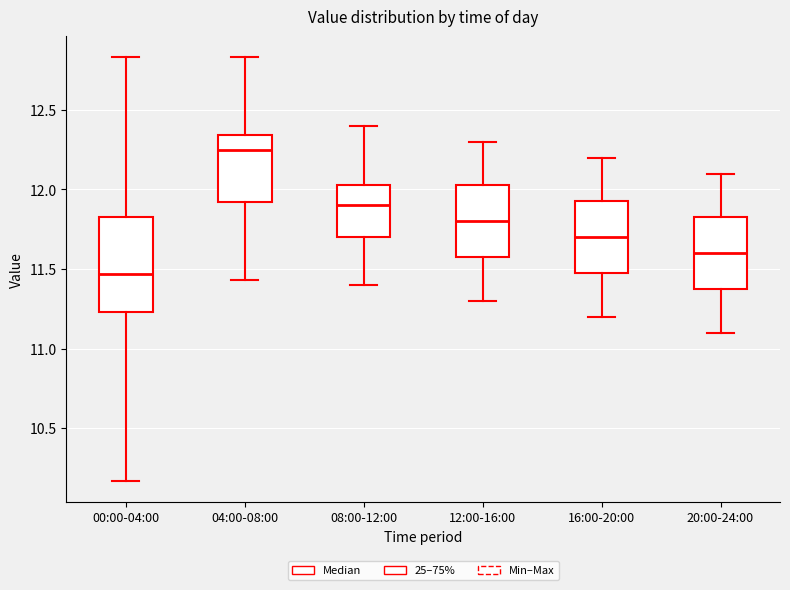

Reading left to right, transcribe this box plot: for each box, give where its median line is, the range the box spans, and where its two whiskers end, as read against the y-axis. The values are not printed on the chart, so give them approximately, as read against the axis.

00:00-04:00: median 11.45, box 11.25 to 11.85, whiskers 10.15 to 12.85
04:00-08:00: median 12.25, box 11.90 to 12.35, whiskers 11.45 to 12.85
08:00-12:00: median 11.90, box 11.70 to 12.05, whiskers 11.40 to 12.40
12:00-16:00: median 11.80, box 11.60 to 12.05, whiskers 11.30 to 12.30
16:00-20:00: median 11.70, box 11.50 to 11.95, whiskers 11.20 to 12.20
20:00-24:00: median 11.60, box 11.40 to 11.85, whiskers 11.10 to 12.10